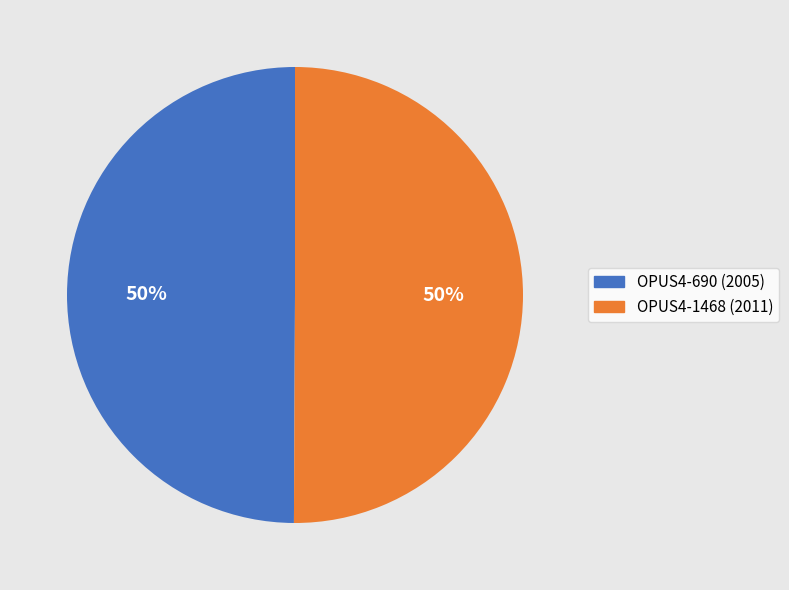

Approximately how many times larger is the value at OPUS4-690 (2005) compared to OPUS4-1468 (2011)?

1.0